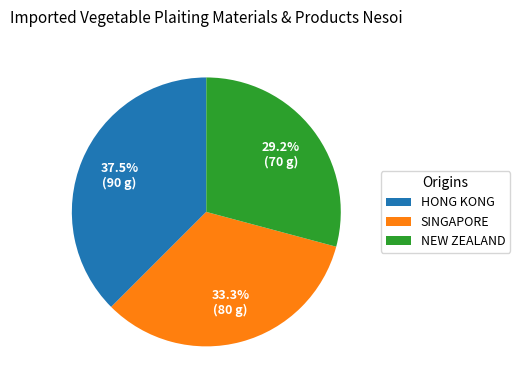

Is there a majority slice in this chart?

No